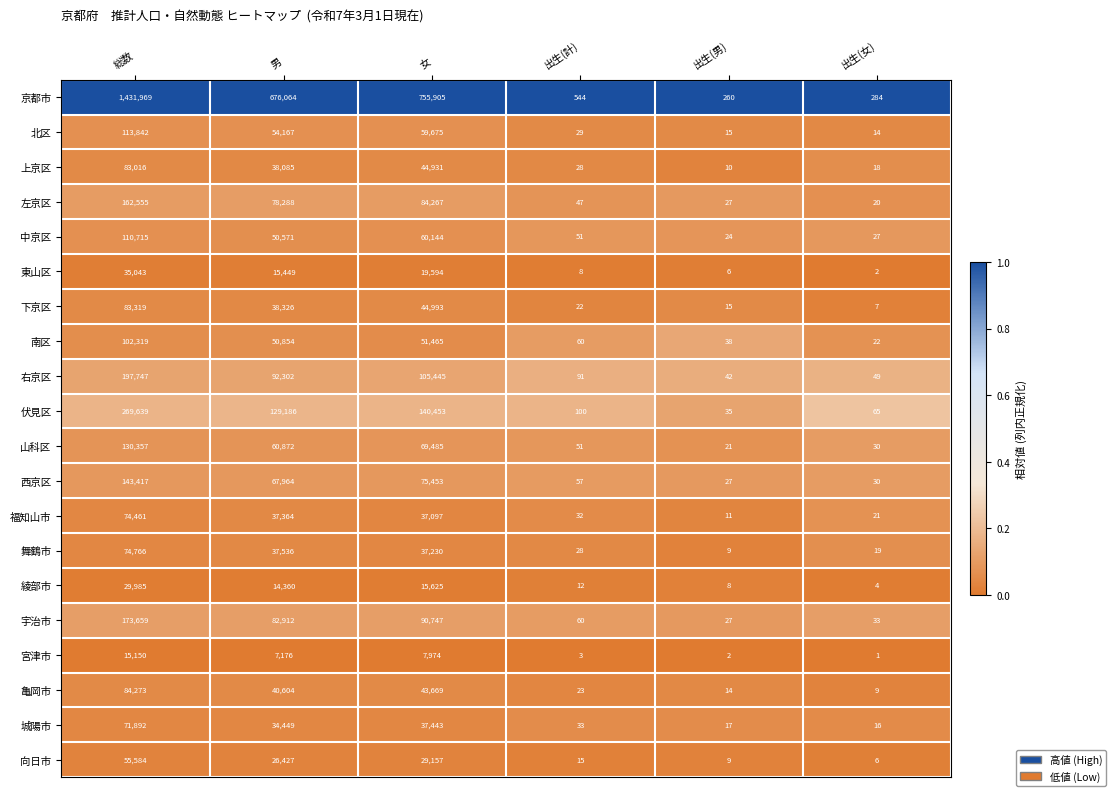

List the series in order of their peak value, highest first.

京都市, 伏見区, 右京区, 宇治市, 左京区, 西京区, 山科区, 北区, 中京区, 南区, 亀岡市, 下京区, 上京区, 舞鶴市, 福知山市, 城陽市, 向日市, 東山区, 綾部市, 宮津市